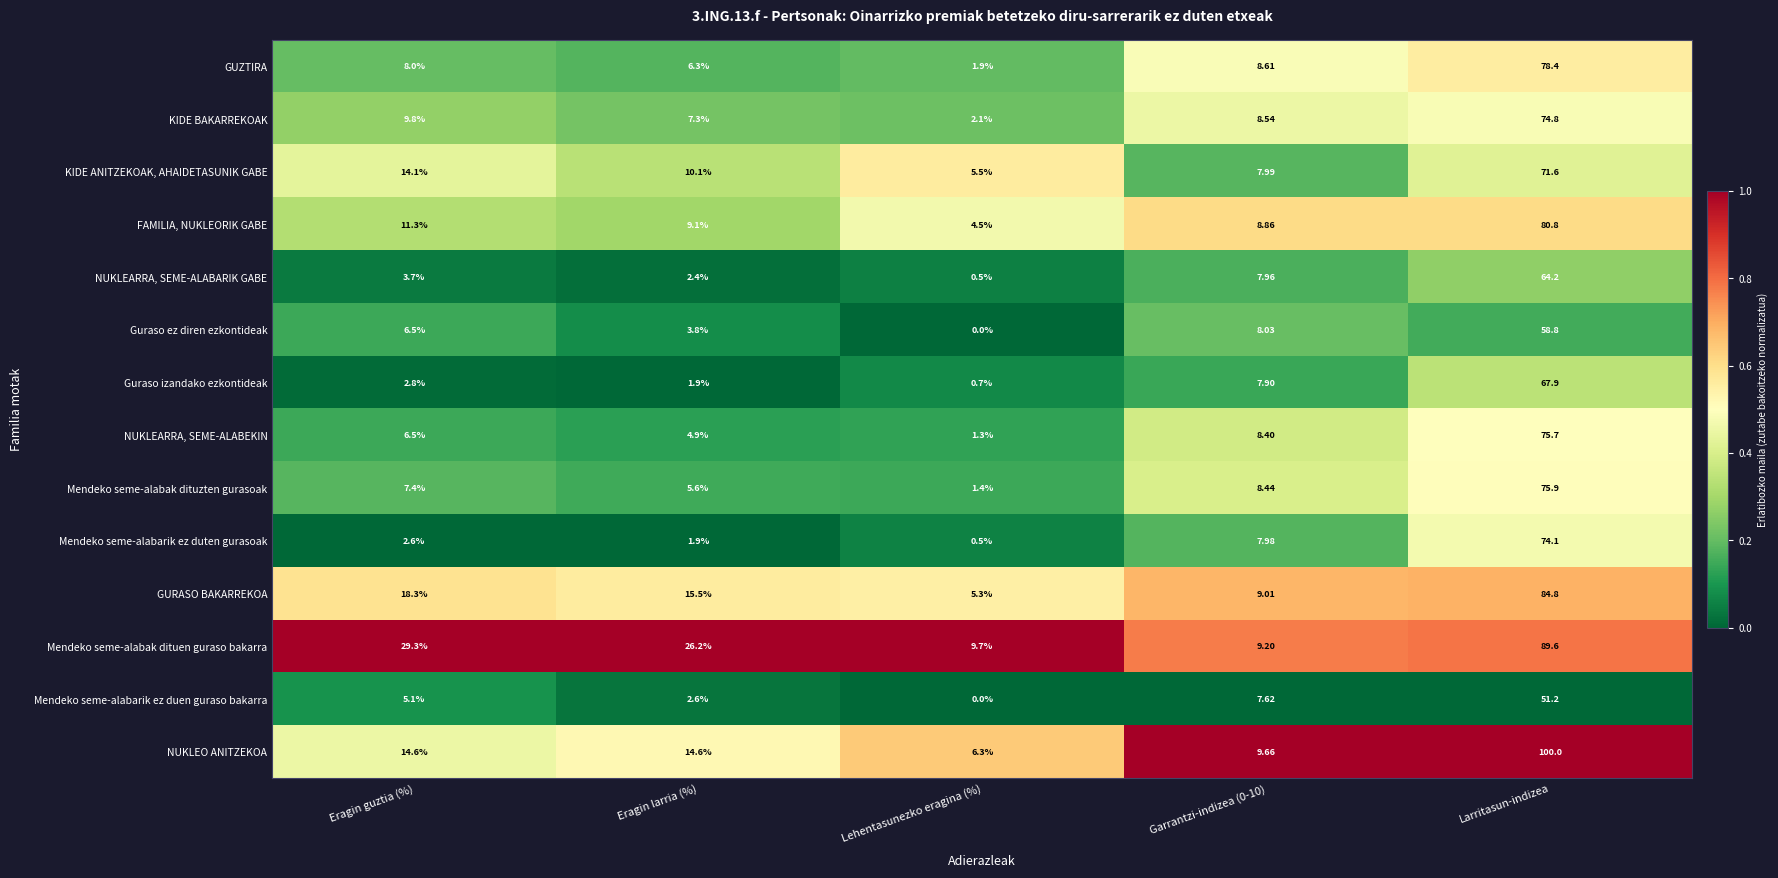

At which category is the sum across all series the highest?

Larritasun-indizea